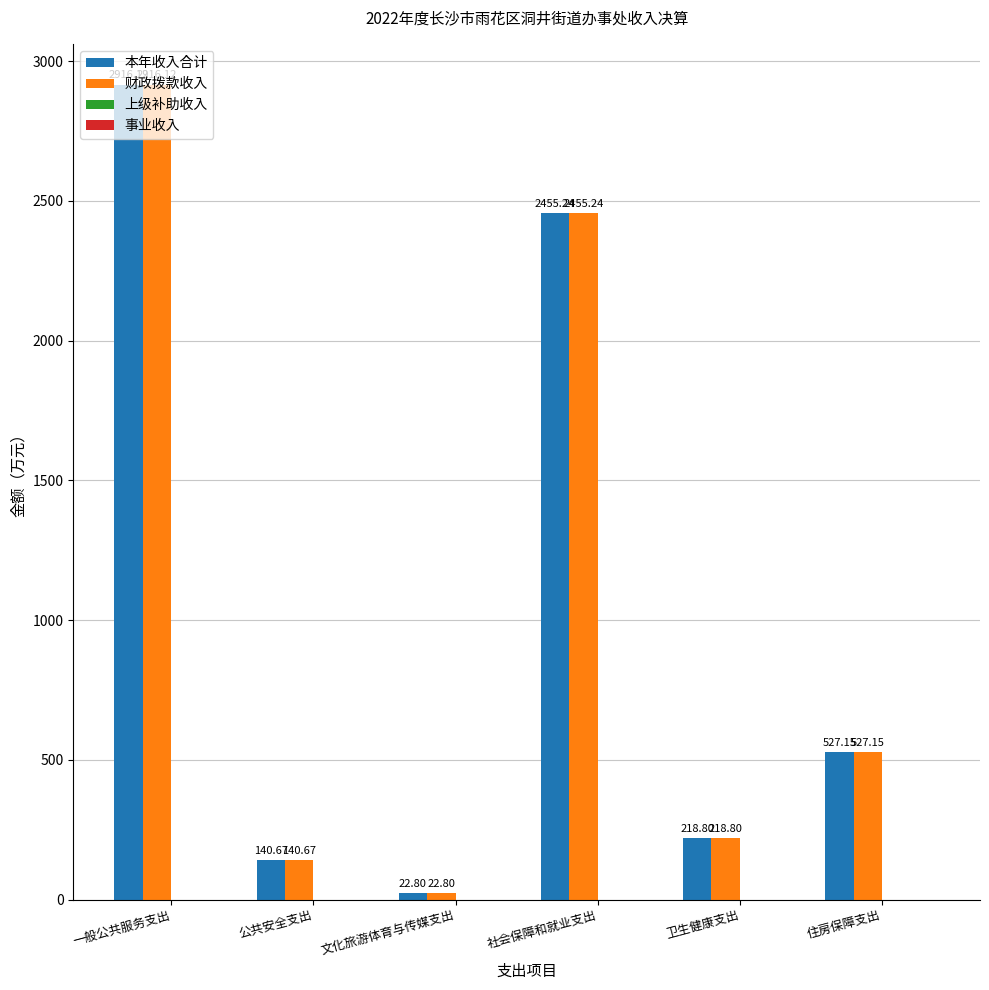

At which category is the sum across all series the highest?

一般公共服务支出